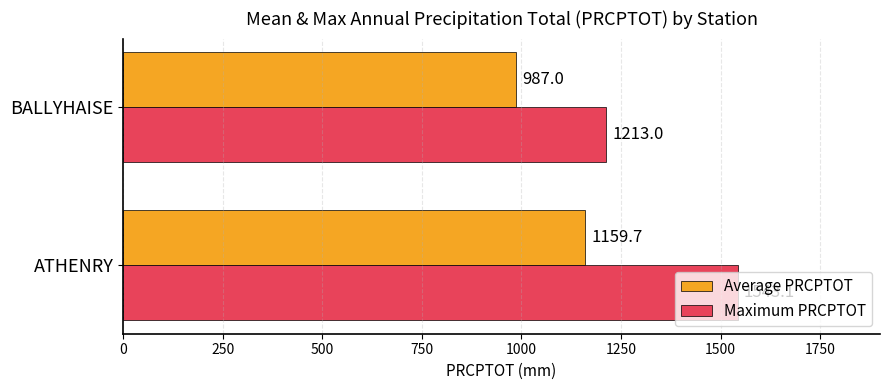

What value does the Average PRCPTOT series have at ATHENRY?

1159.7